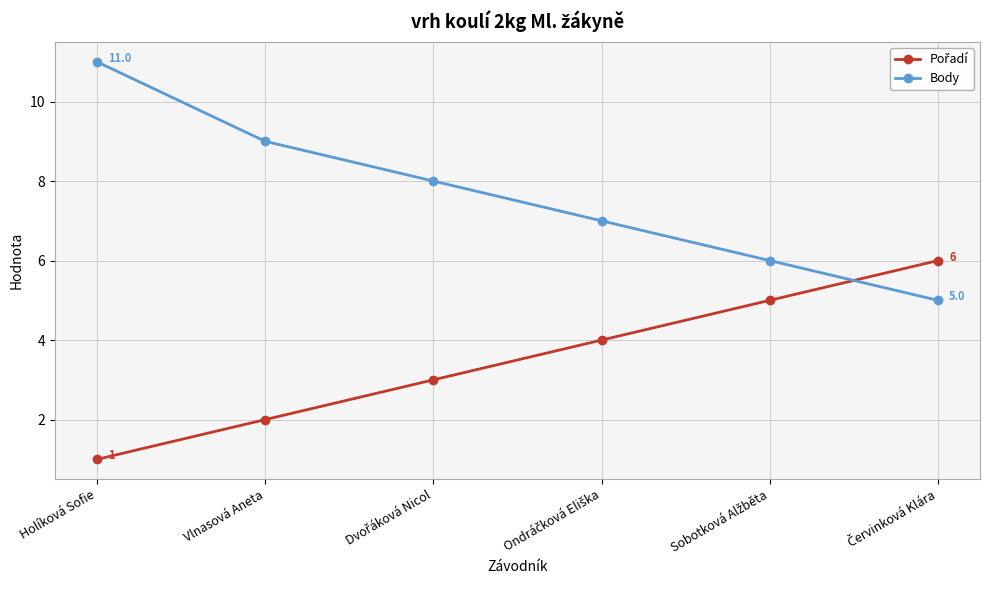

Where does the Body series first go above 8?

Holíková Sofie